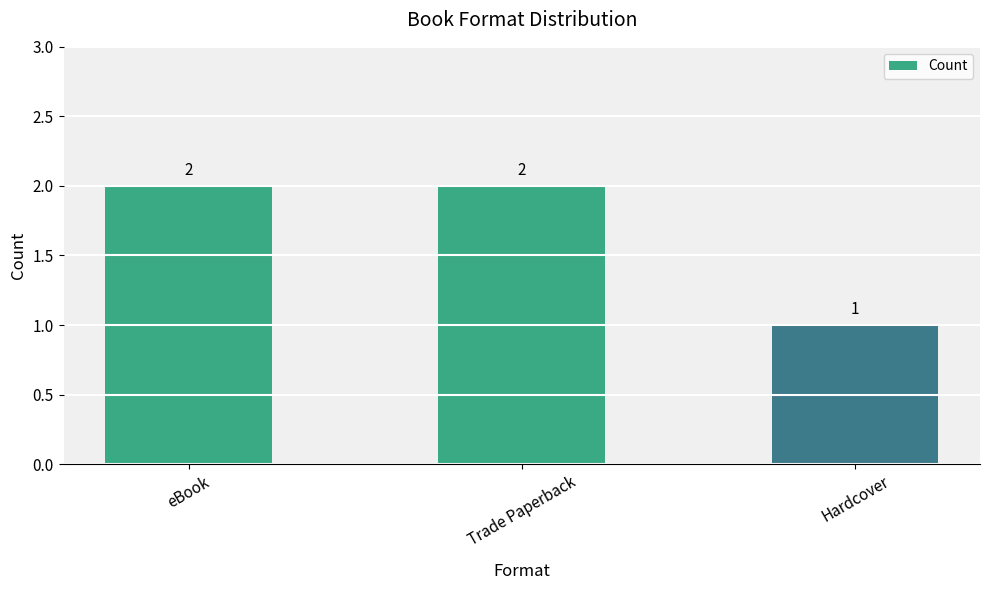

The chart shows a value of 1 at Hardcover. True or false?

True